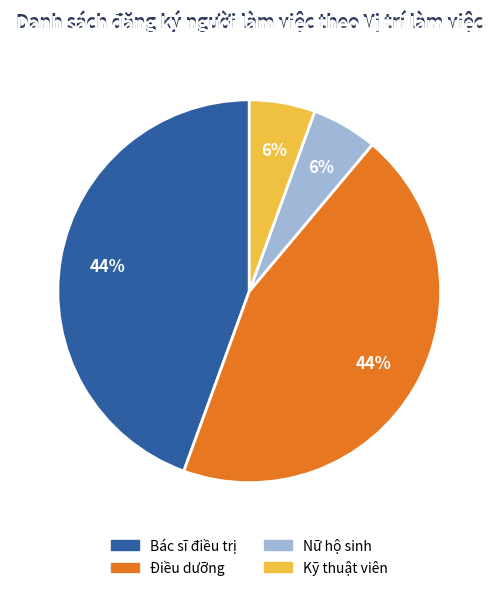

Does Nữ hộ sinh account for over 50% of the chart?

No